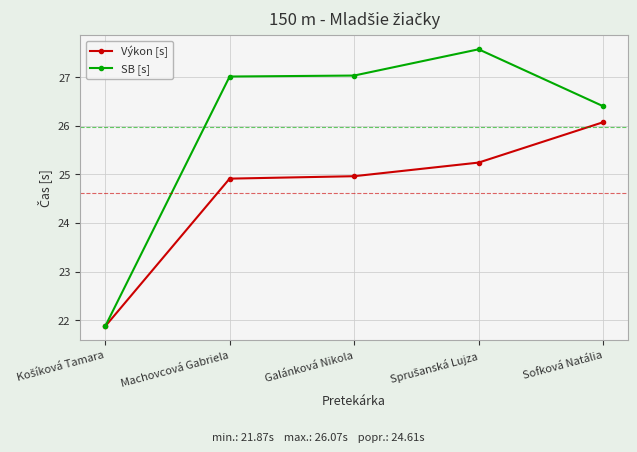

What is the smallest value displayed?

21.9